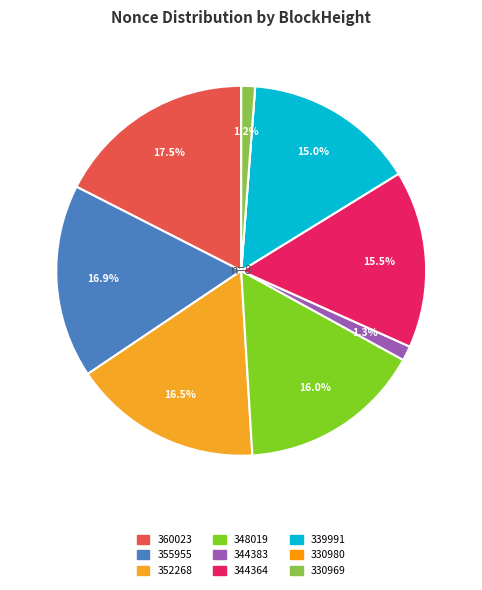

Does any single category account for the majority?

No